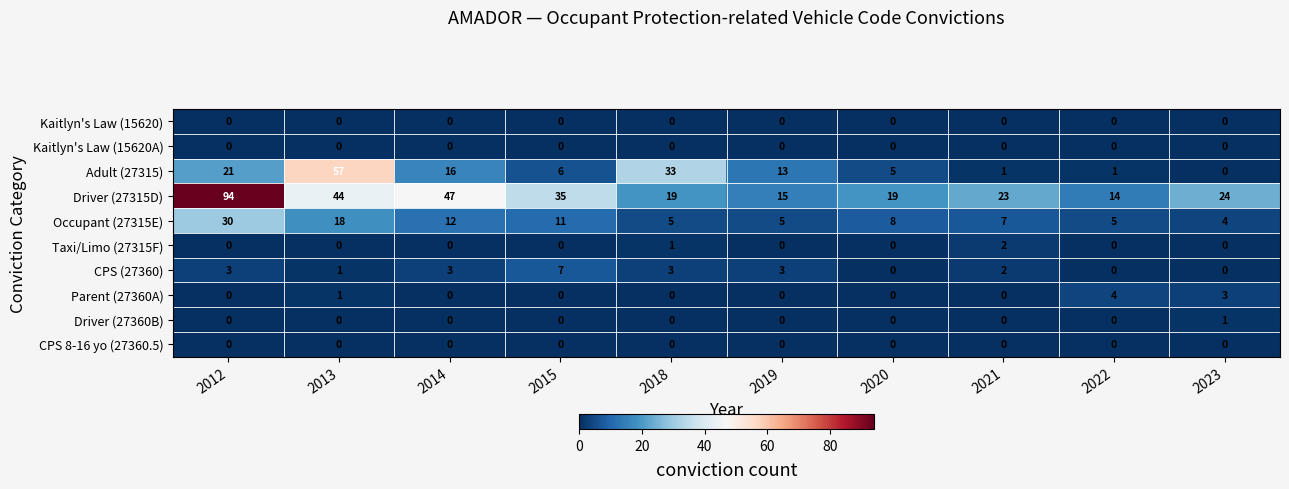

Is the value of Driver (27315D) at 2020 greater than the value of Kaitlyn's Law (15620) at 2022?

Yes